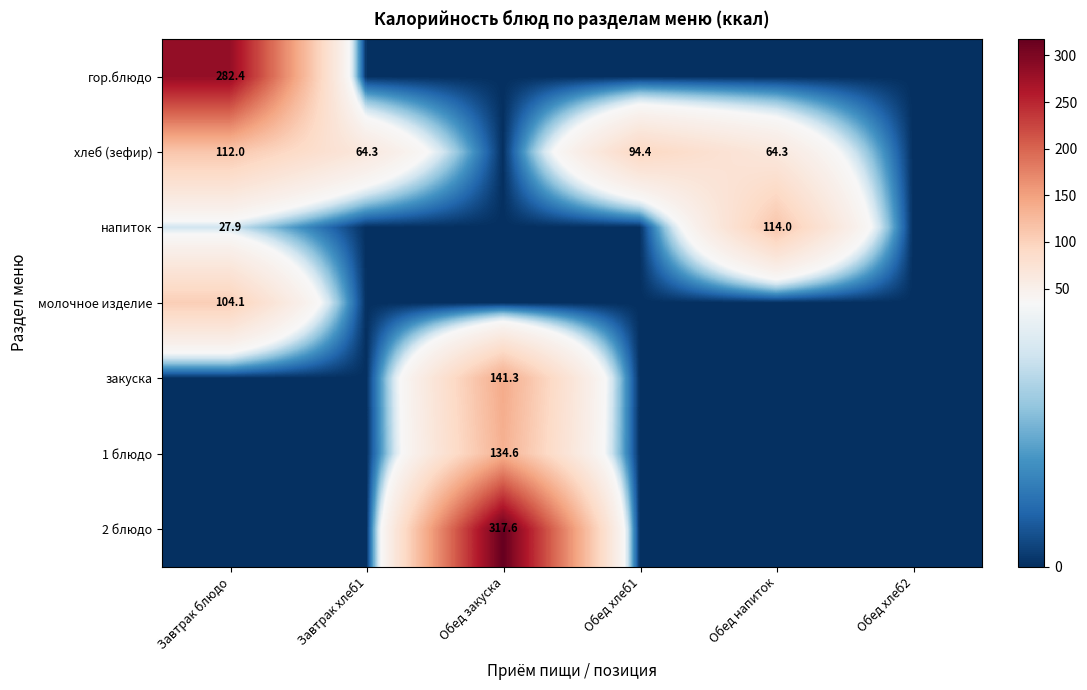

True or false: хлеб (зефир) has a value of 87.8 at Завтрак хлеб1.

False